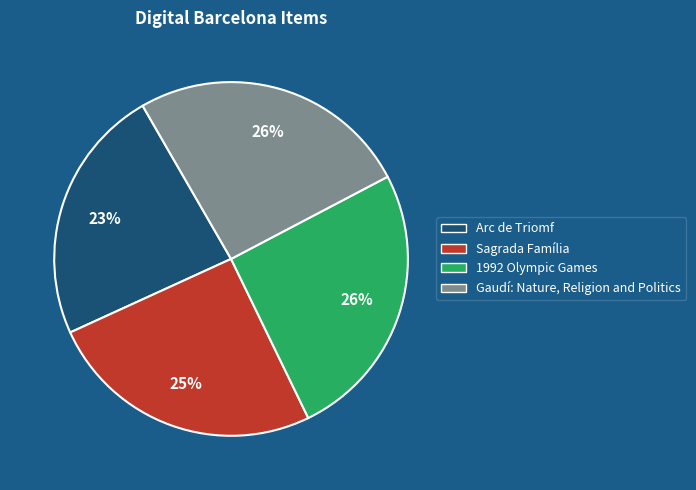

True or false: Gaudí: Nature, Religion and Politics accounts for 26% of the total.

True